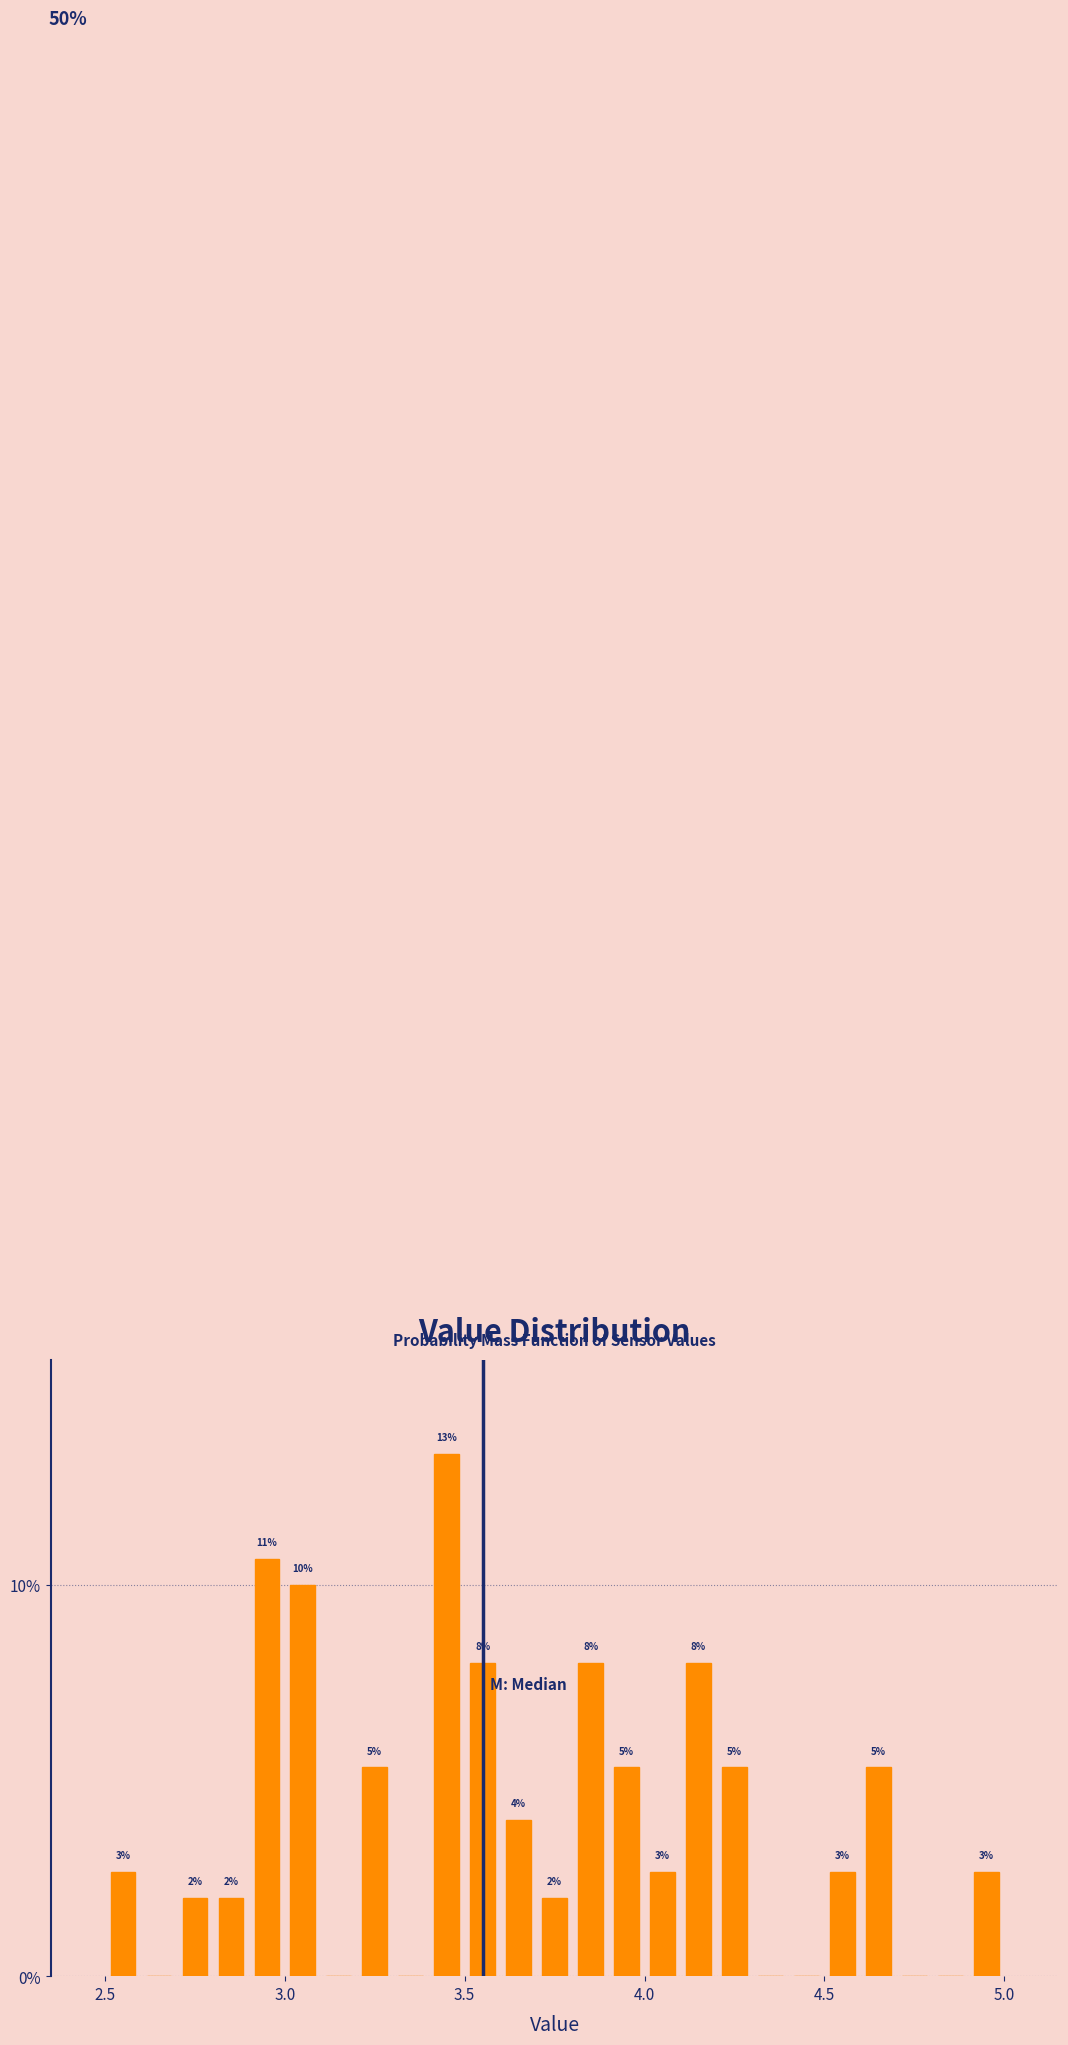

Around what value on the x-axis is the tallest bar? Give the approximate position of its centre, as read against the axis.

3.45